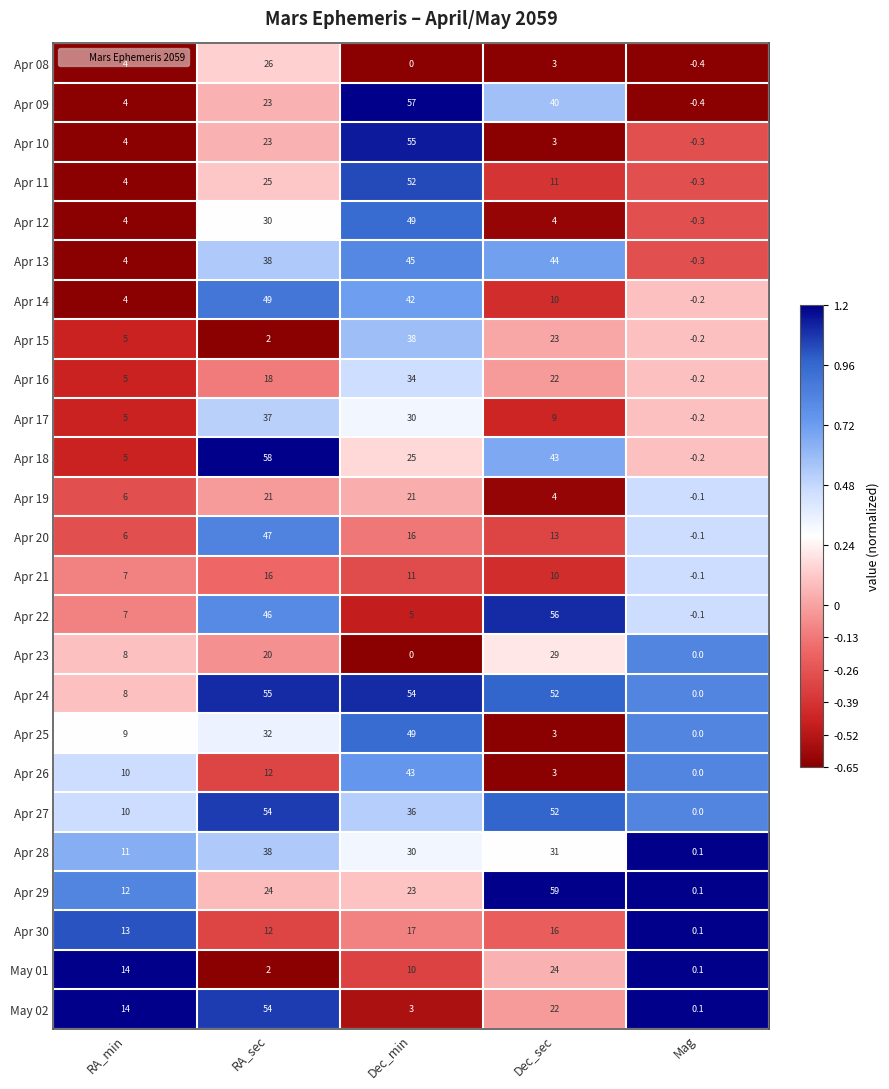

How many series are shown in this chart?

25